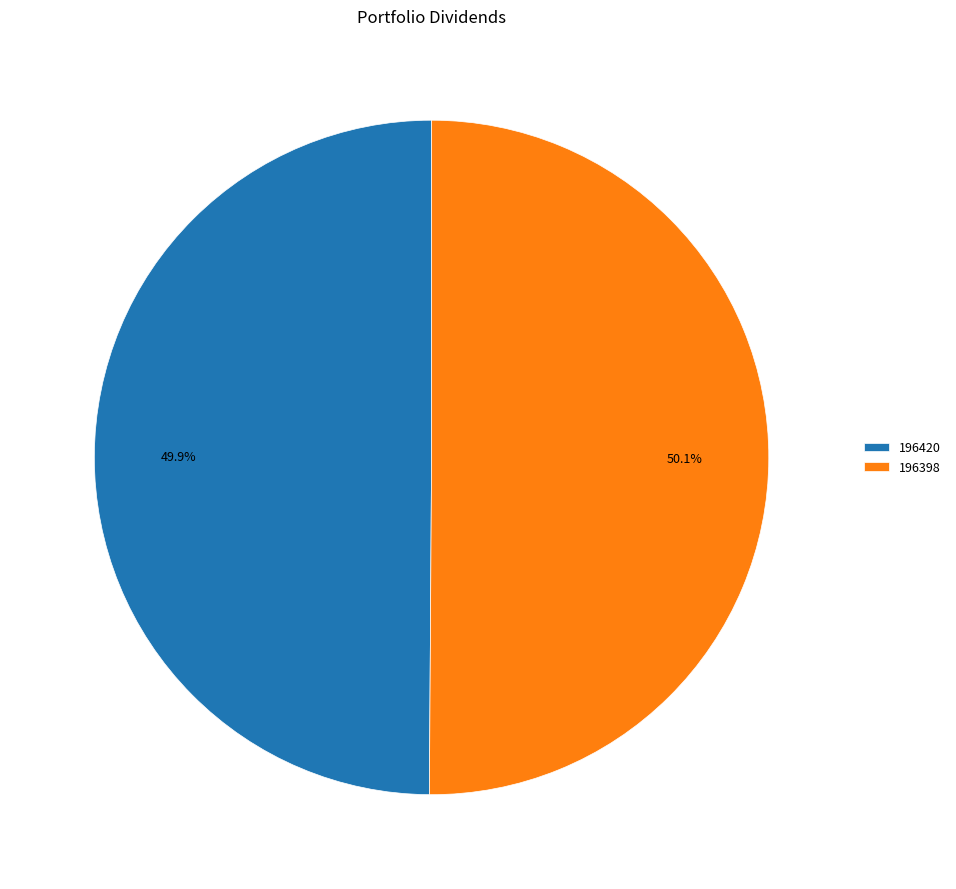

To the nearest percent, what is the combined percentage of 196420 and 196398?

100%